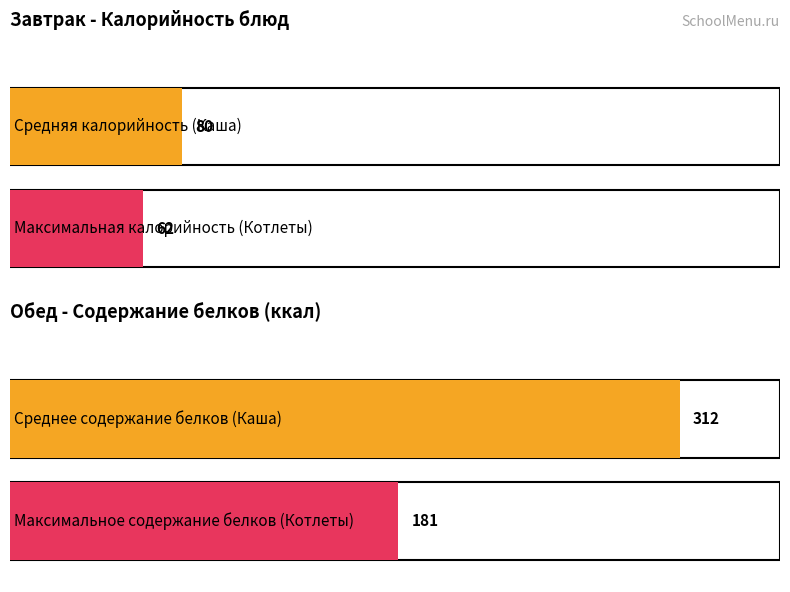

Which series has the widest spread of values?

Белки